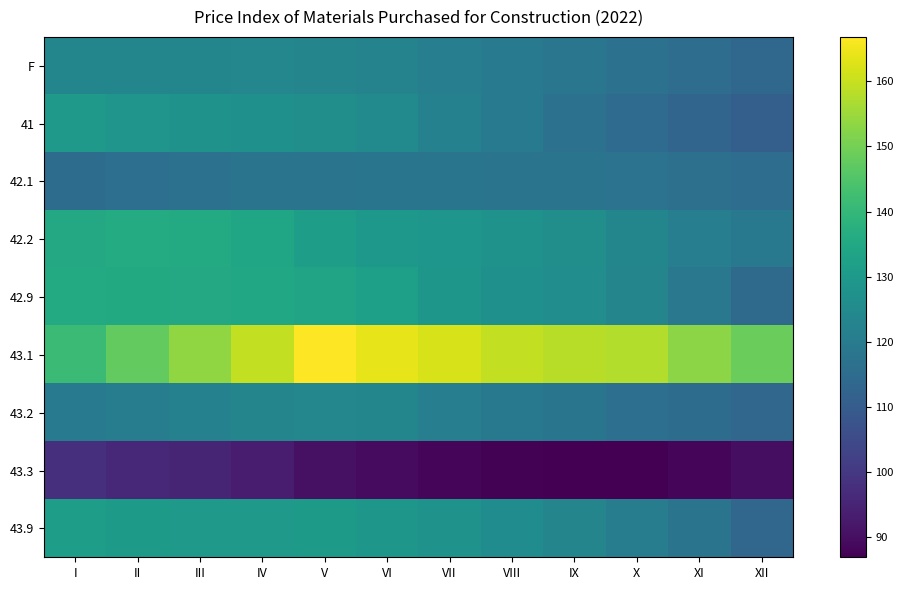

At how many categories does at least one series exceed 95?

12